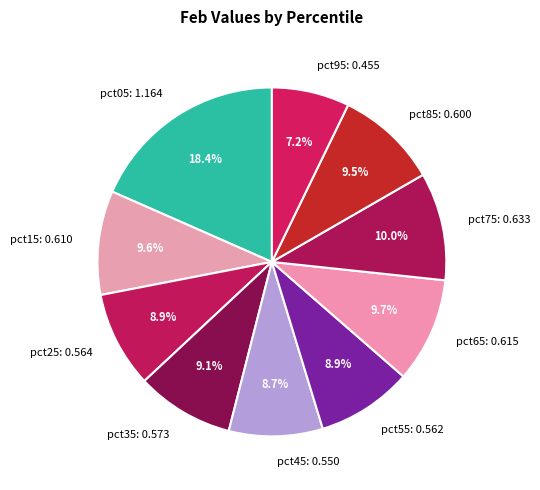

Between pct45: 0.550 and pct95: 0.455, which is larger?

pct45: 0.550